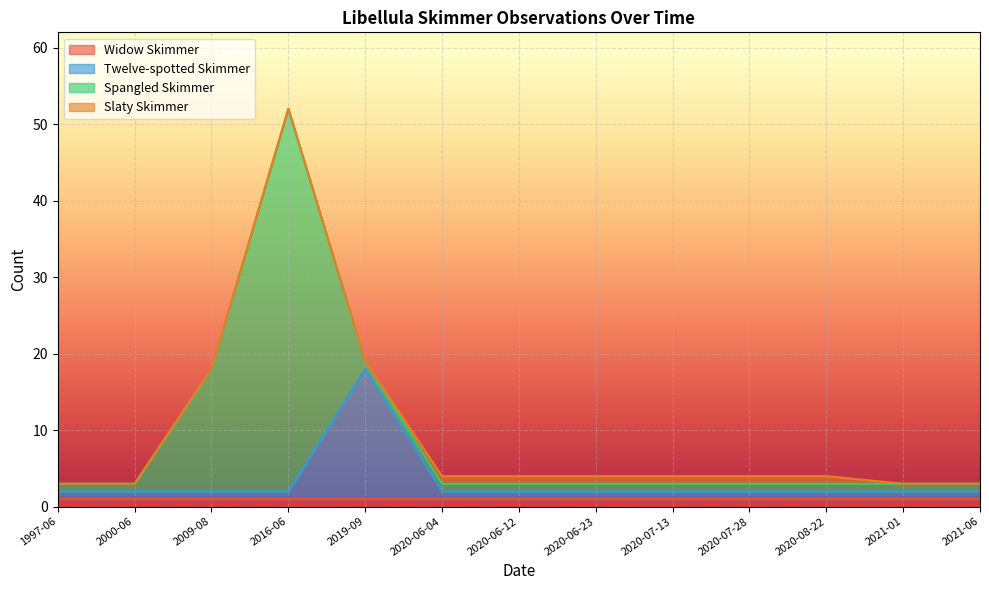

Reading left to right, list all the values displayed in this chart.

Widow Skimmer: 1997-06=1	2000-06=1	2009-08=1	2016-06=1	2019-09=1	2020-06-04=1	2020-06-12=1	2020-06-23=1	2020-07-13=1	2020-07-28=1	2020-08-22=1	2021-01=1	2021-06=1
Twelve-spotted Skimmer: 1997-06=1	2000-06=1	2009-08=1	2016-06=1	2019-09=17	2020-06-04=1	2020-06-12=1	2020-06-23=1	2020-07-13=1	2020-07-28=1	2020-08-22=1	2021-01=1	2021-06=1
Spangled Skimmer: 1997-06=1	2000-06=1	2009-08=16	2016-06=50	2019-09=1	2020-06-04=1	2020-06-12=1	2020-06-23=1	2020-07-13=1	2020-07-28=1	2020-08-22=1	2021-01=1	2021-06=1
Slaty Skimmer: 1997-06=0	2000-06=0	2009-08=0	2016-06=0	2019-09=0	2020-06-04=1	2020-06-12=1	2020-06-23=1	2020-07-13=1	2020-07-28=1	2020-08-22=1	2021-01=0	2021-06=0